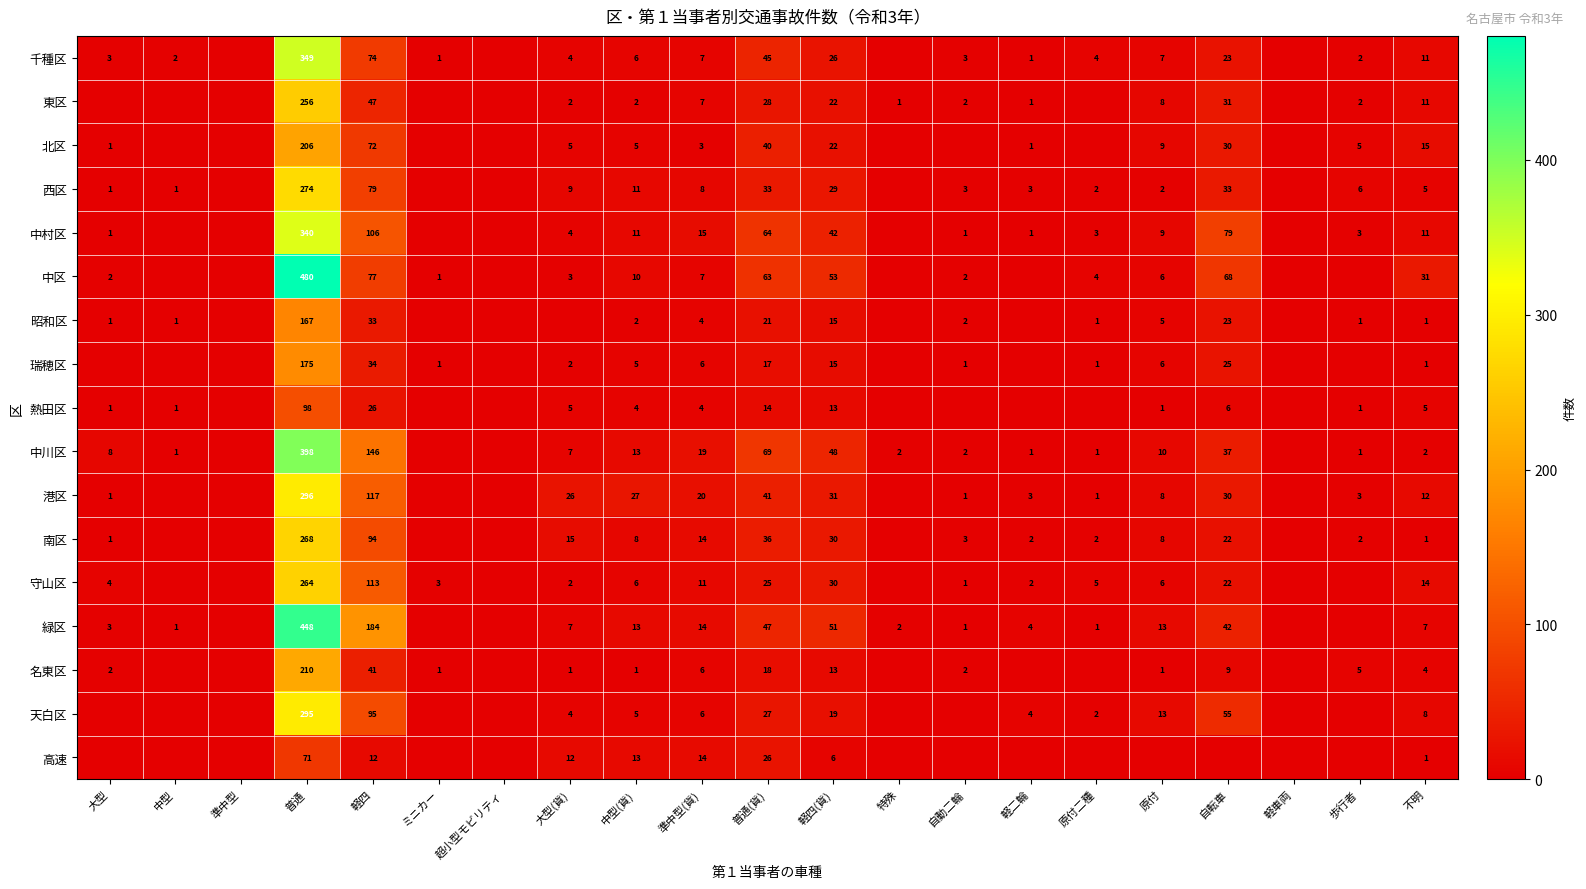

At which category does the chart reach its peak across all series?

普通